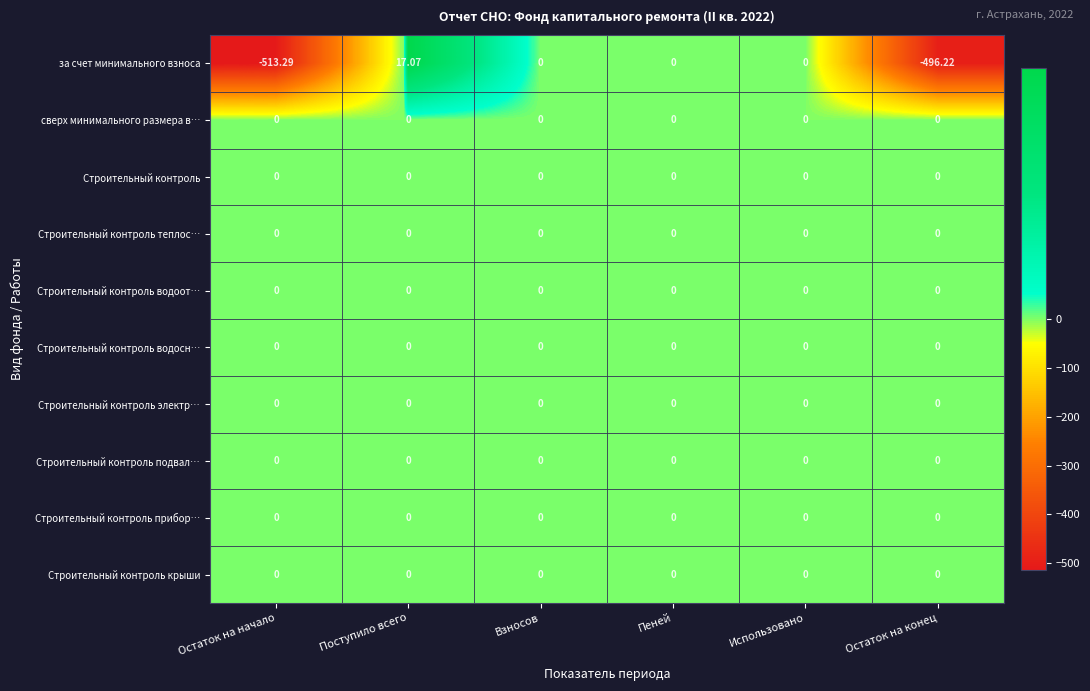

At which category is the sum across all series the highest?

Поступило всего